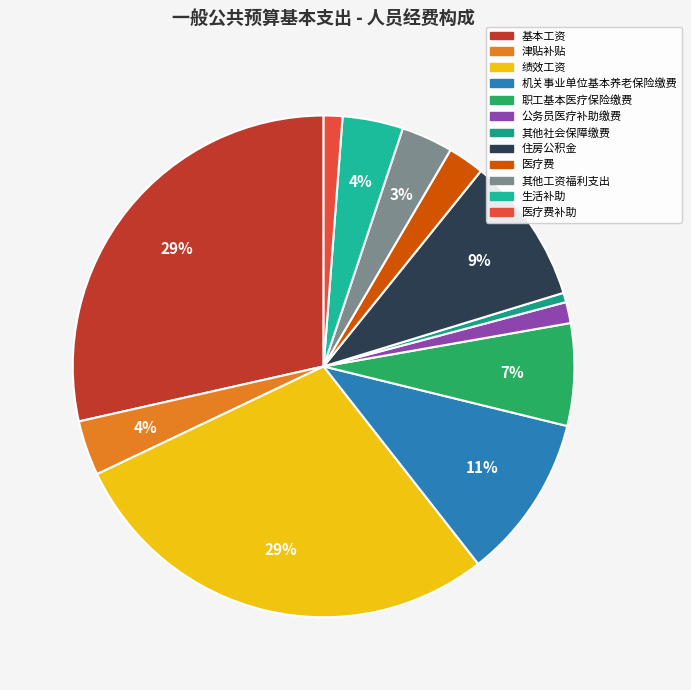

How many segments does this pie chart have?

12